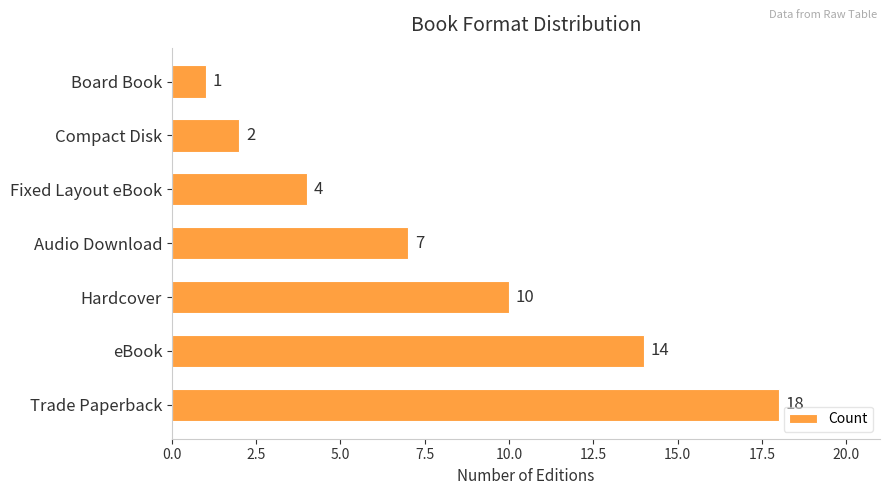

Which label corresponds to the smallest value in the chart?

Board Book